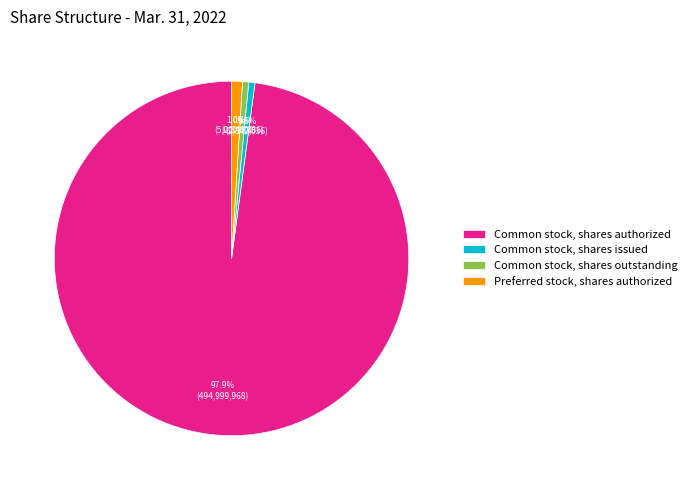

Which slice is the largest?

Common stock, shares authorized